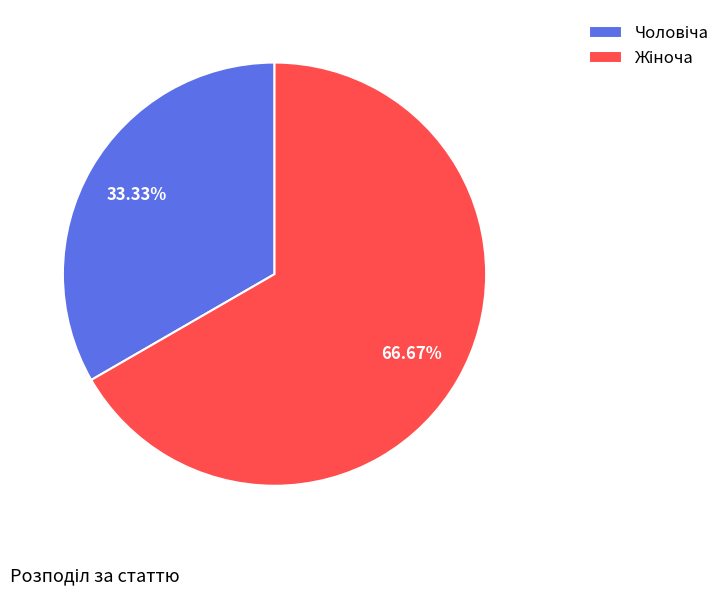

Does any single category account for the majority?

Yes